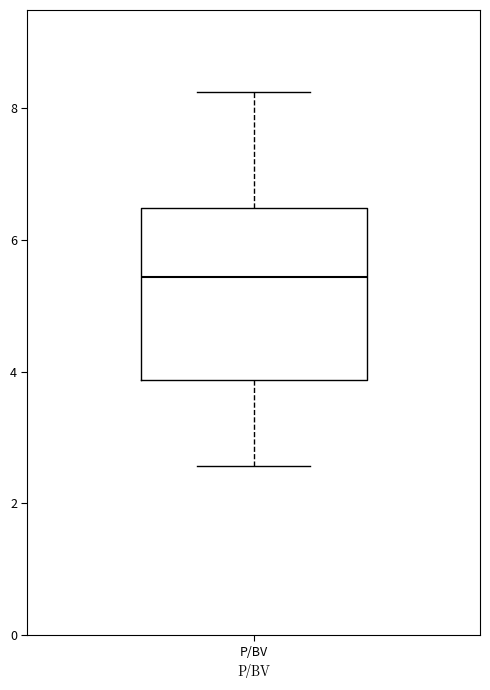

Where does the lower whisker of the box for P/BV end on the y-axis? The values are not printed on the chart, so give them approximately, as read against the axis.

2.6